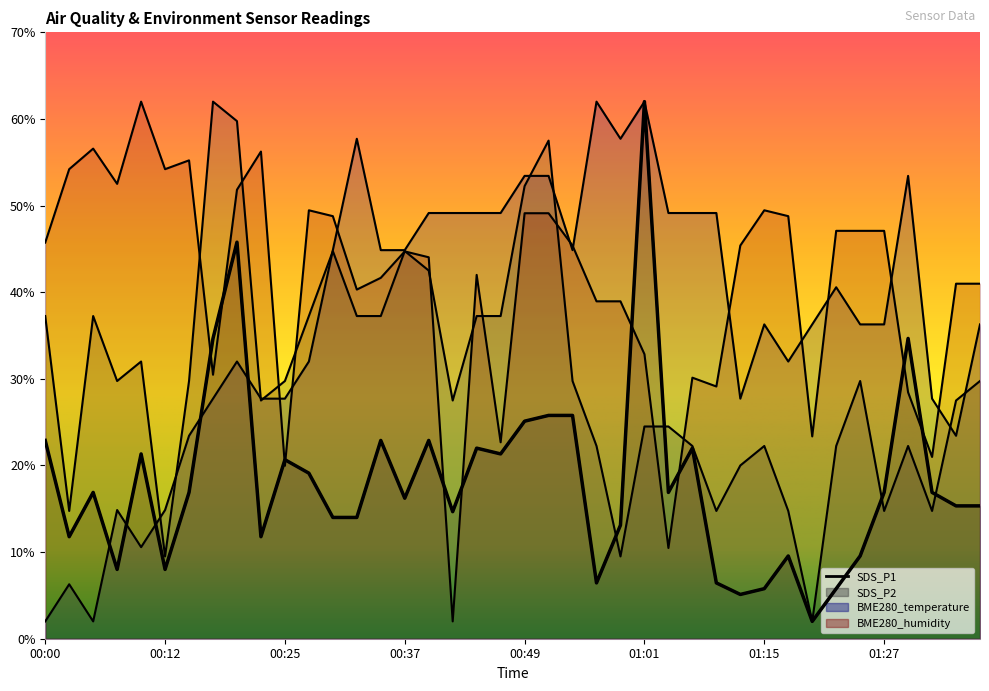

What is the highest value of the SDS_P1 series?

62.0